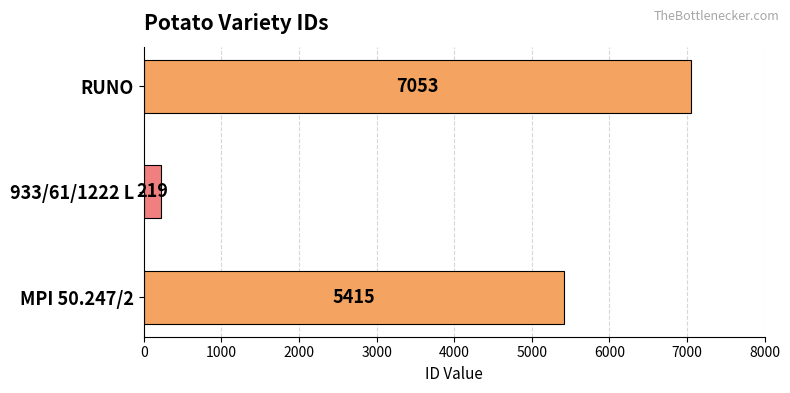

Reading top to bottom, transcribe all the data shown in this chart.

7053	219	5415